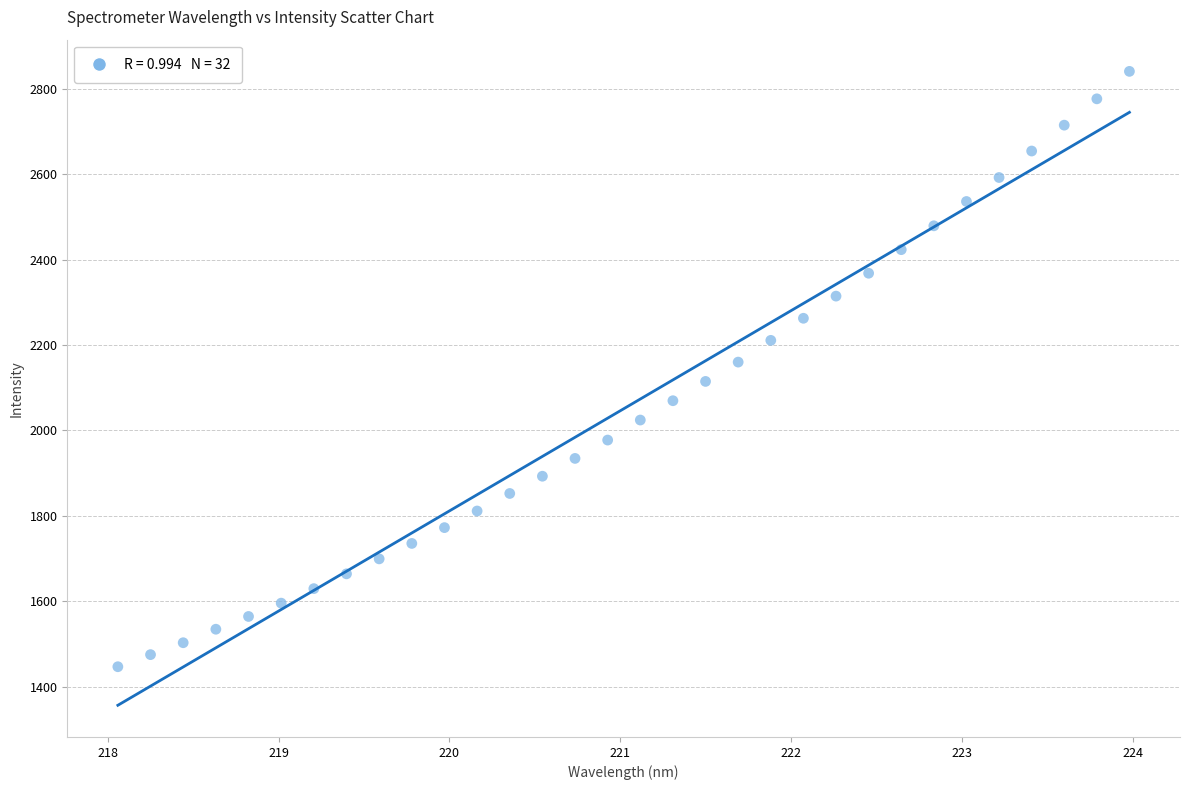

What is the range of Y values (max minus min)?

1394.6